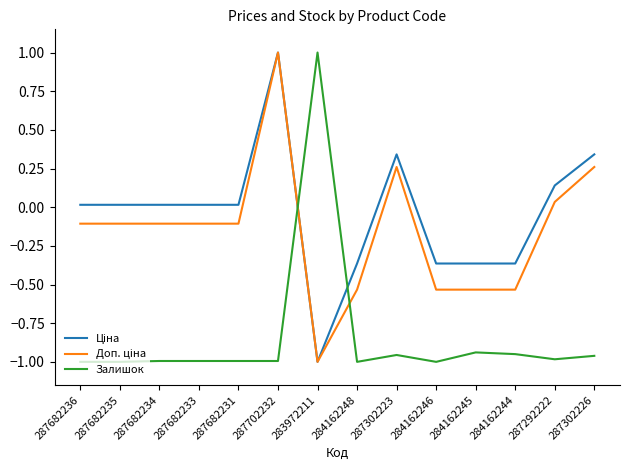

How many distinct data groups are displayed?

3